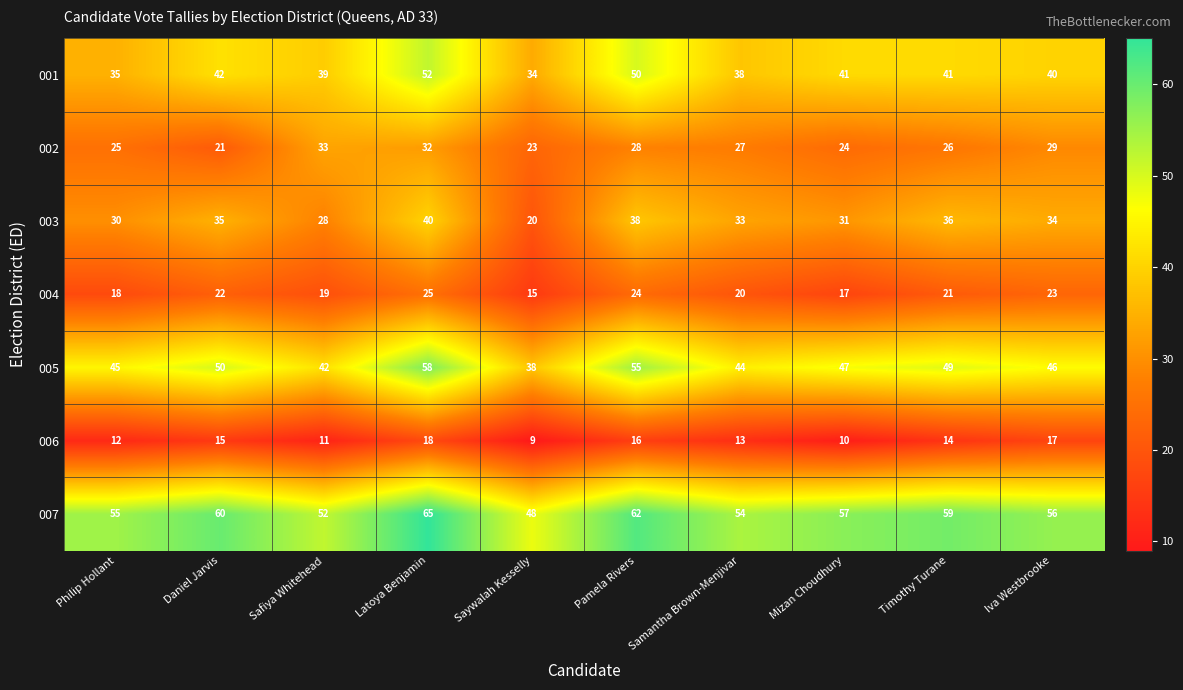

At which category does the chart reach its peak across all series?

Latoya Benjamin